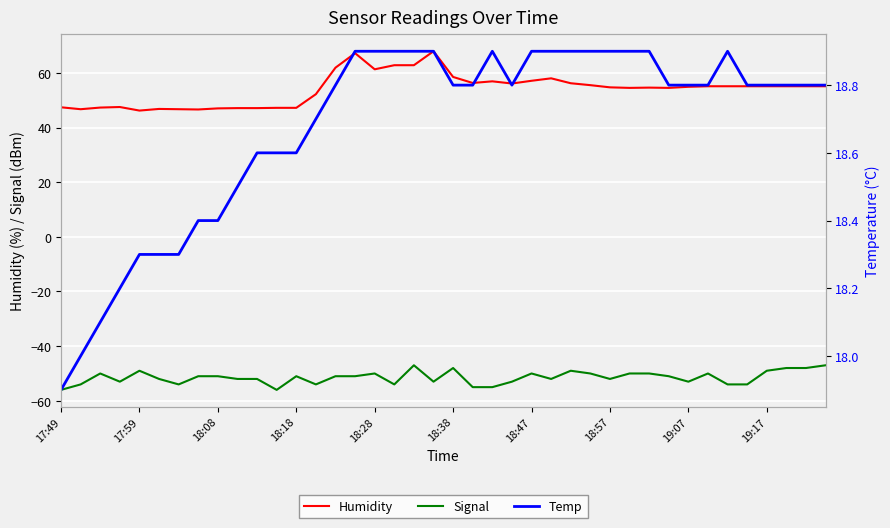

True or false: Signal and Humidity intersect in this chart.

False